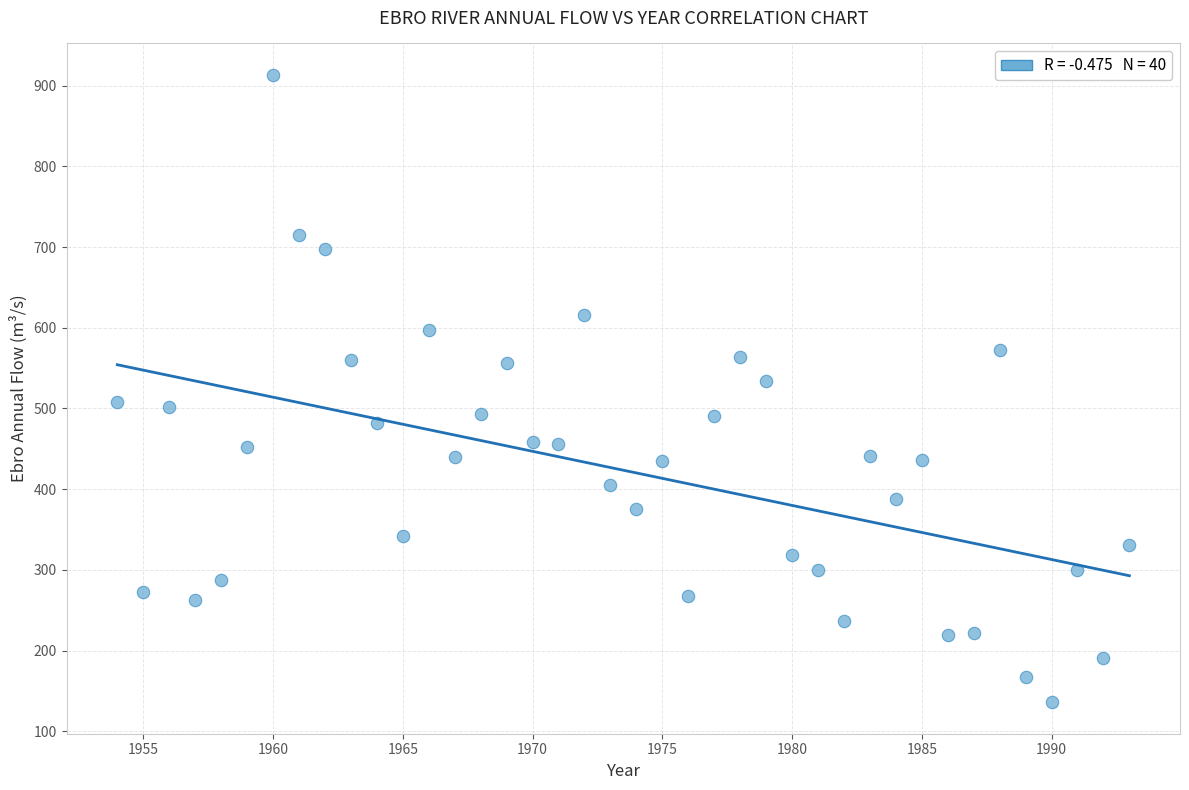

What is the range of X values (max minus min)?

39.0